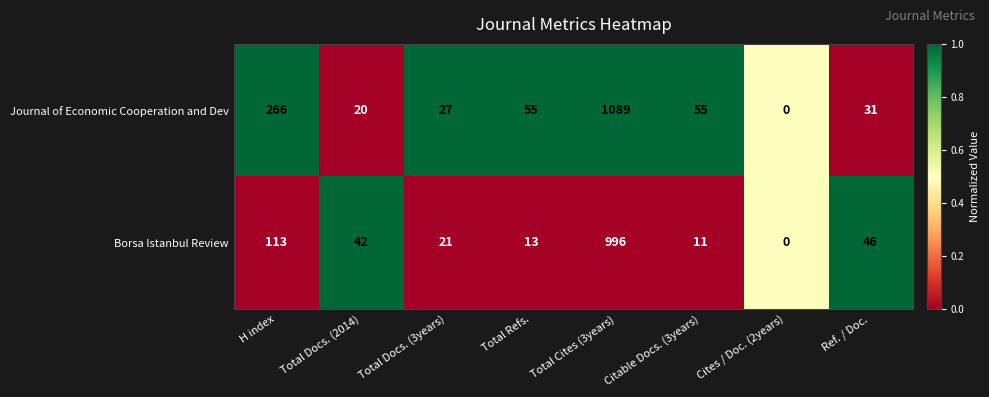

What is the approximate value of Borsa Istanbul Review at Total Refs., to the nearest 10?

10